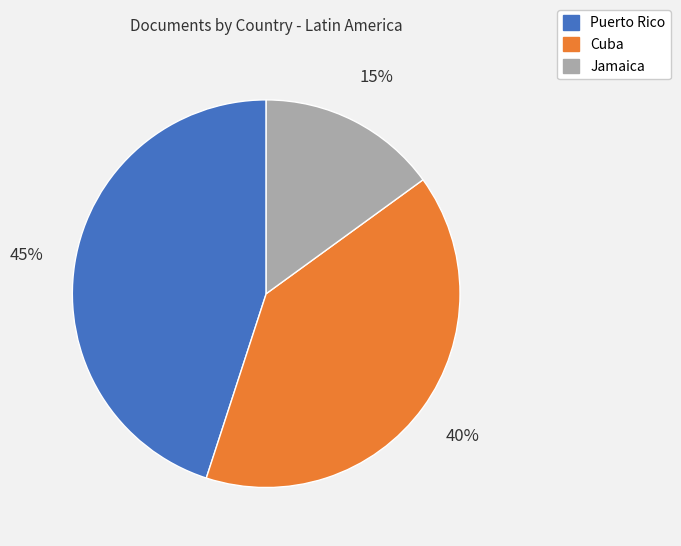

Is the sum of Jamaica and Puerto Rico greater than half?

Yes